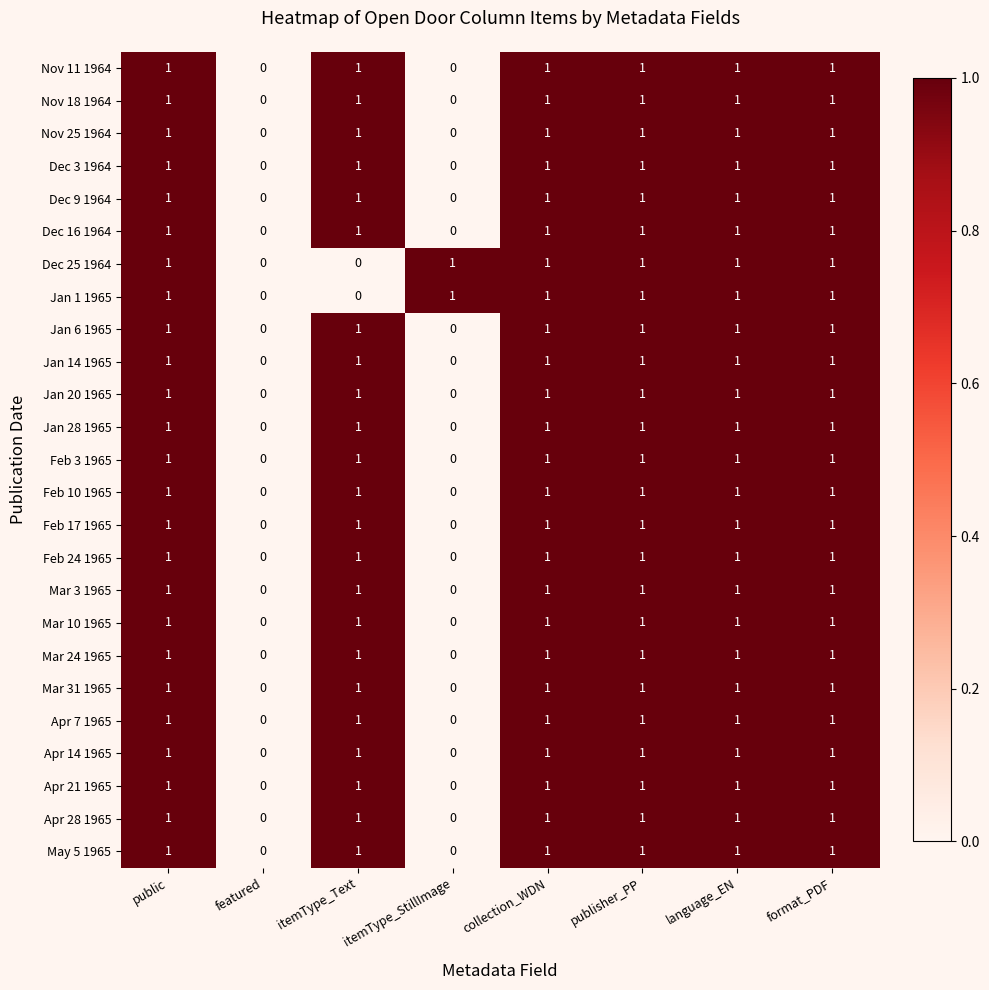

How many Mar 24 1965 values are between 1 and 2?

6